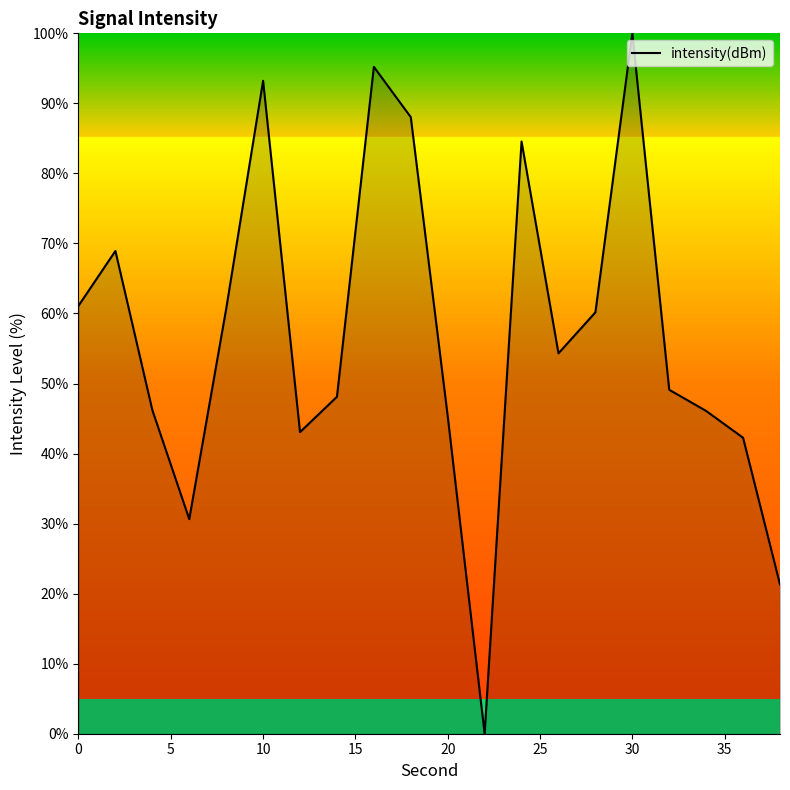

What is the difference between the maximum and minimum values?

100.0